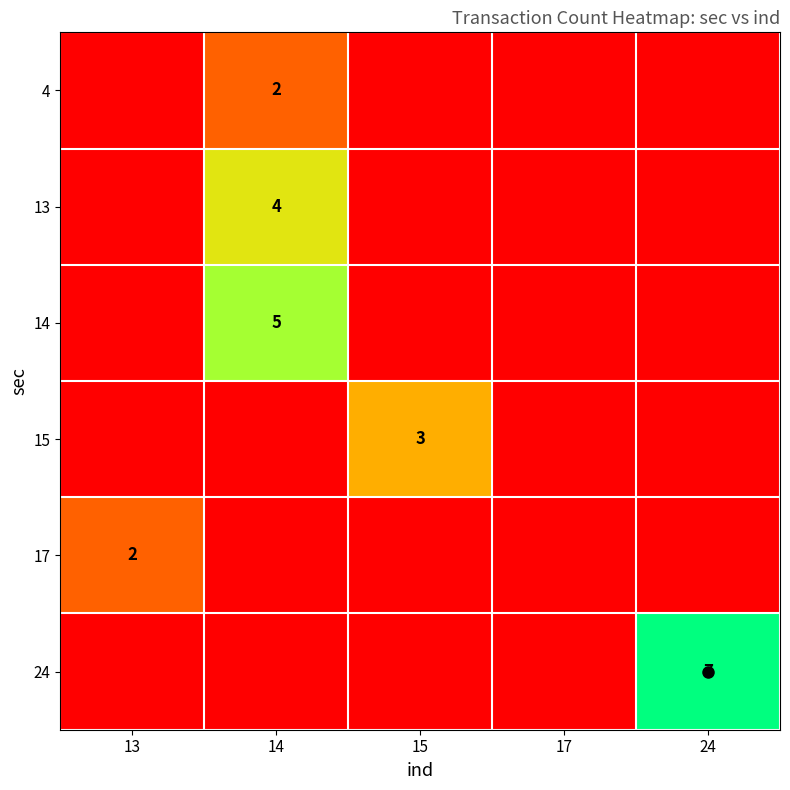

At how many categories does at least one series exceed 5?

1